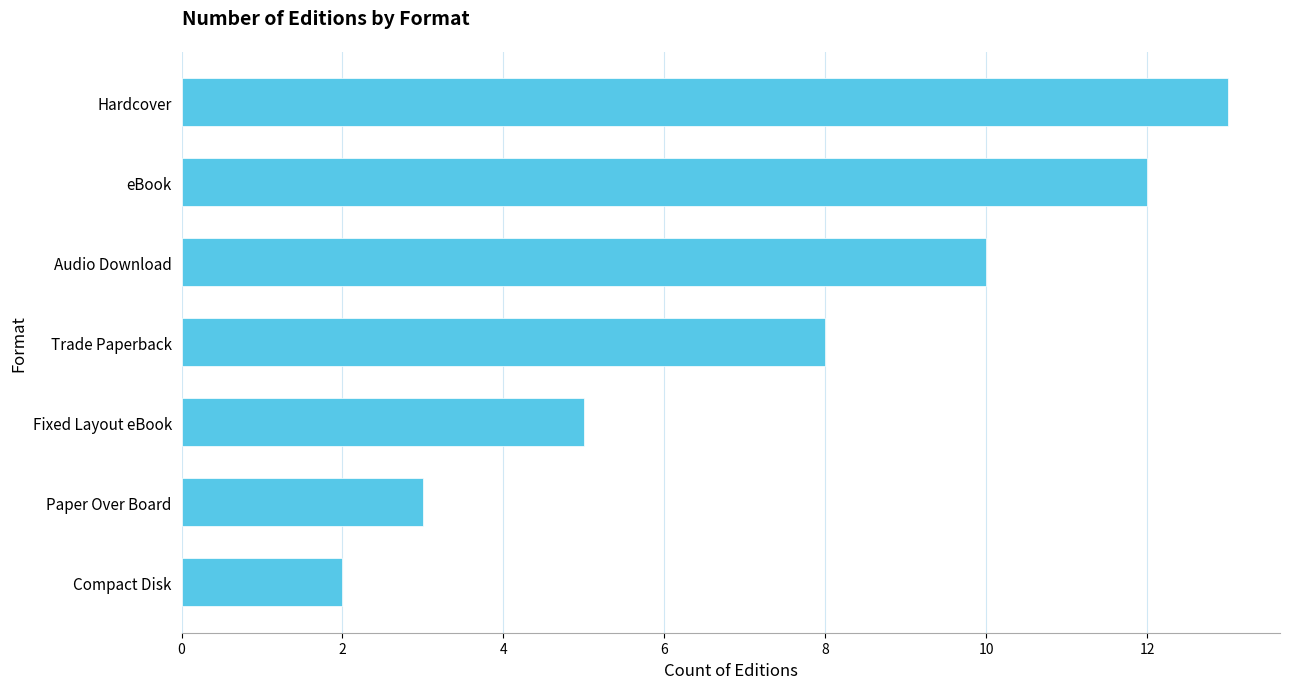

At which label is the value closest to 7?

Trade Paperback